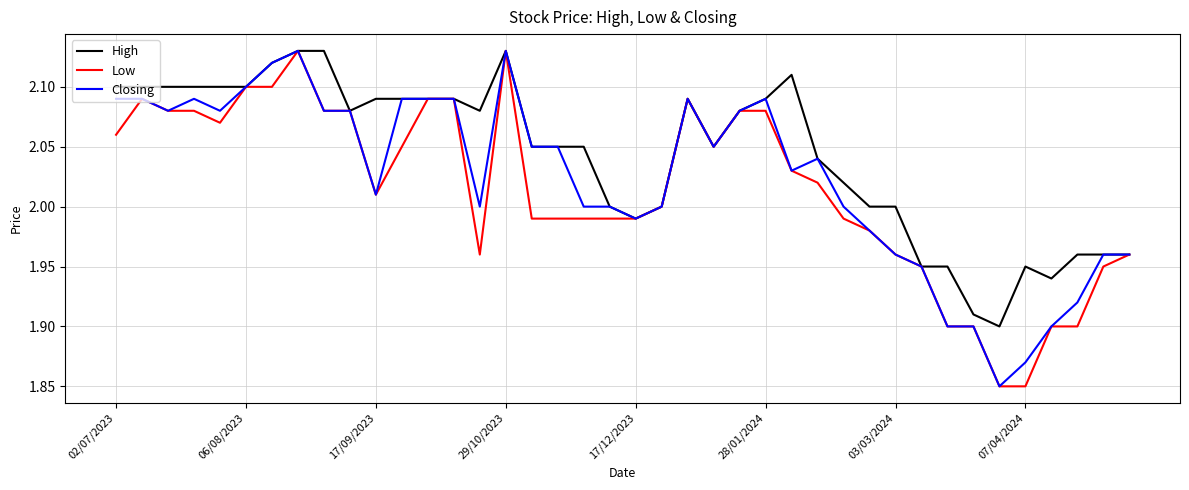

Which series has the largest total across all categories?

High